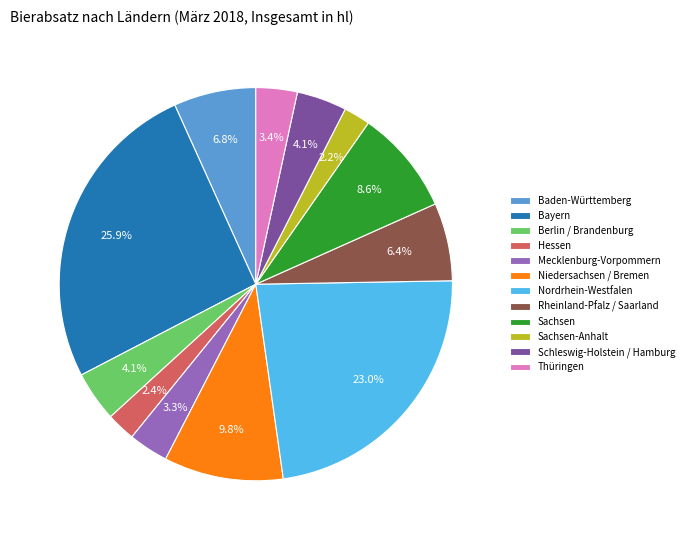

To the nearest percent, what is the difference between the largest and smallest slice percentages?

24%